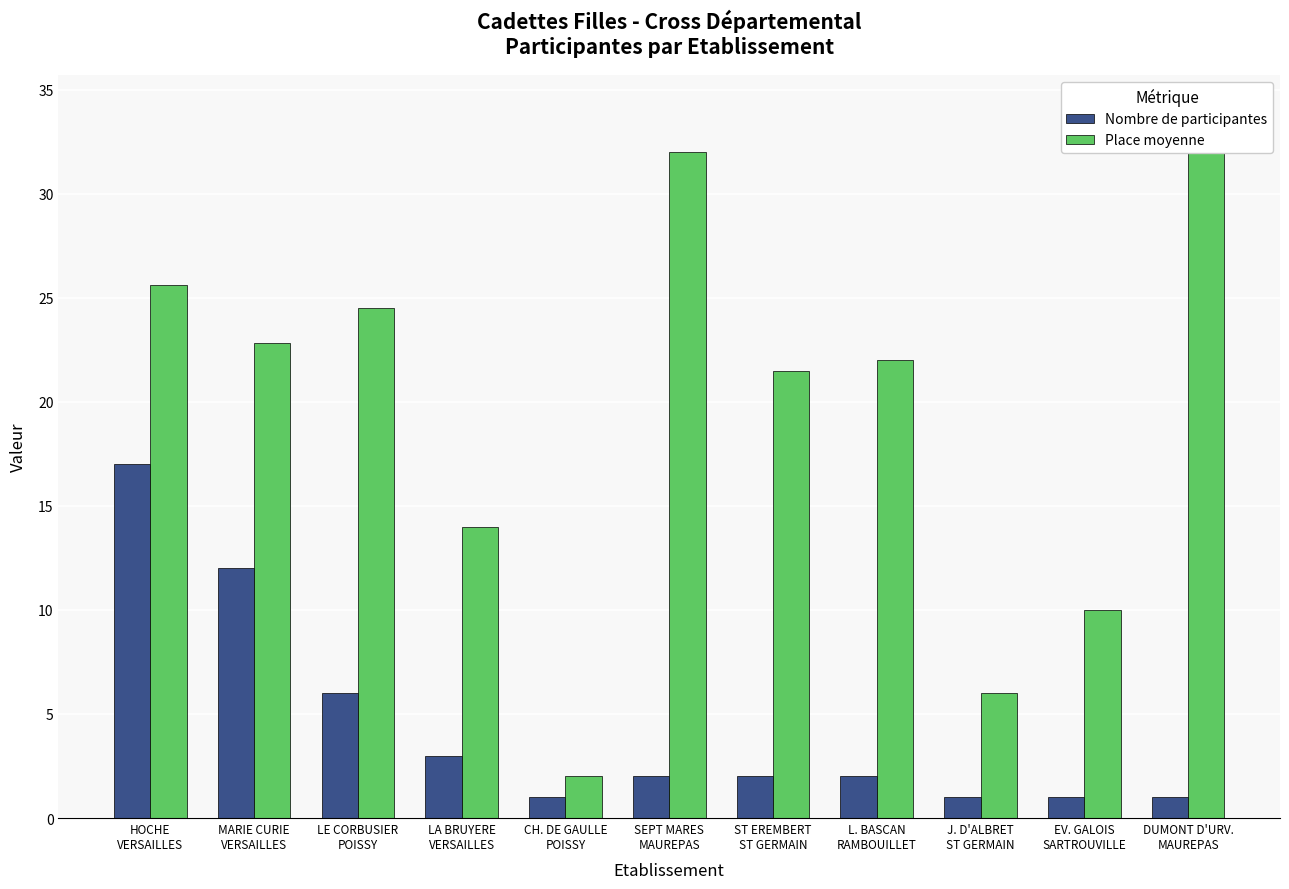

What is the label of the 9th bar from the left?

J. D'ALBRET
ST GERMAIN